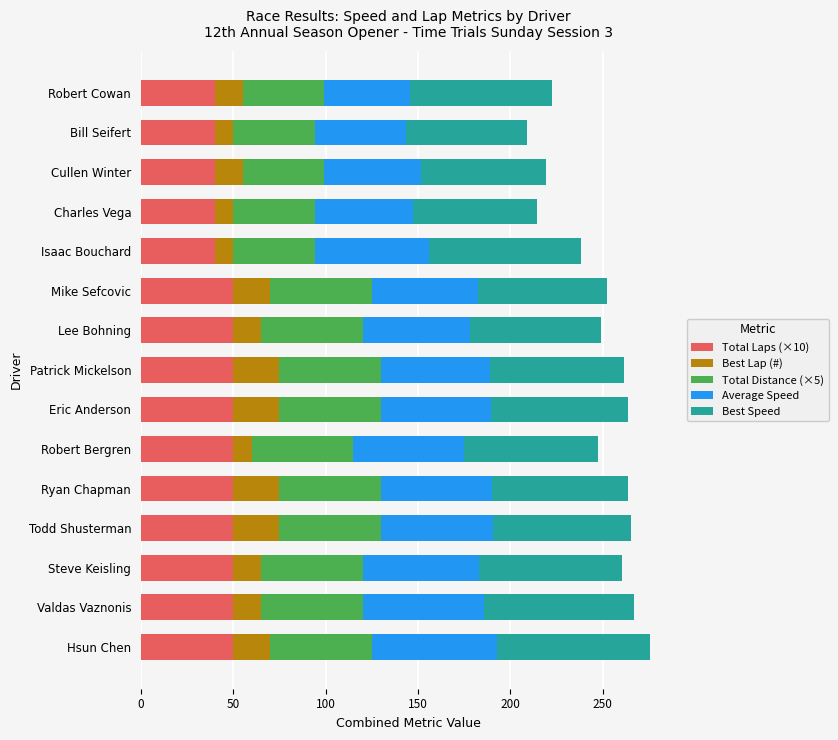

What is the maximum value for Total Laps (×10)?

50.0